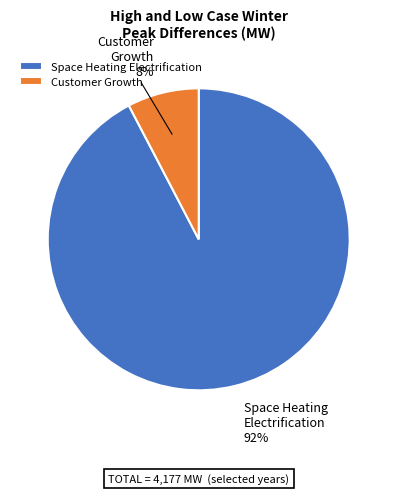

To the nearest percent, what percentage of the pie is Customer Growth?

8%